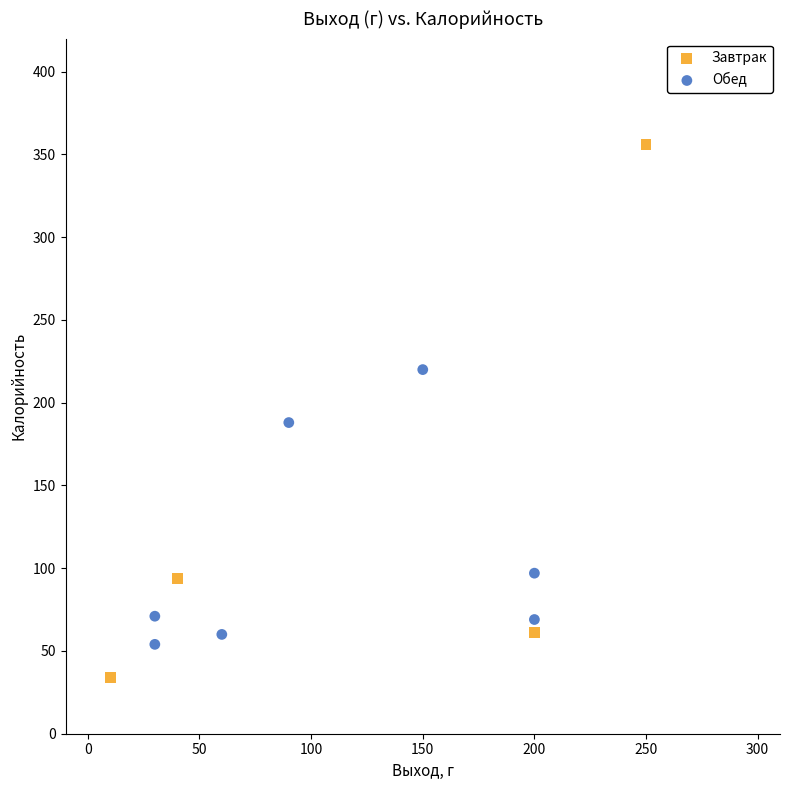

Which series has the widest spread of Y values?

Завтрак